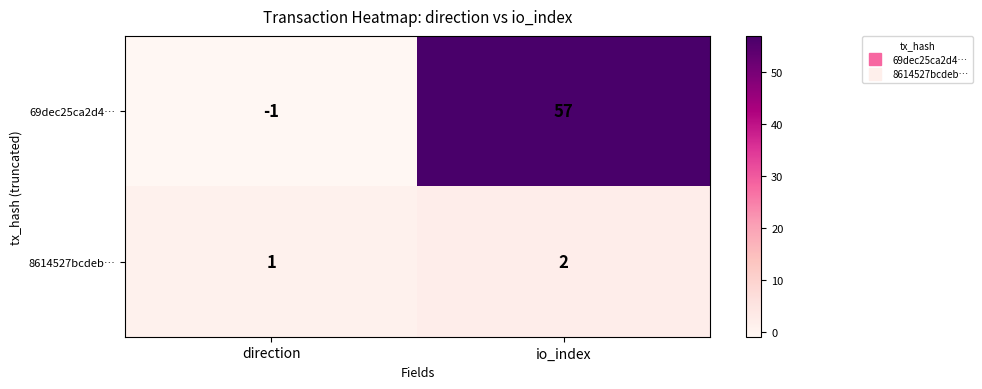

True or false: 69dec25ca2d4… has a value of -2 at direction.

False